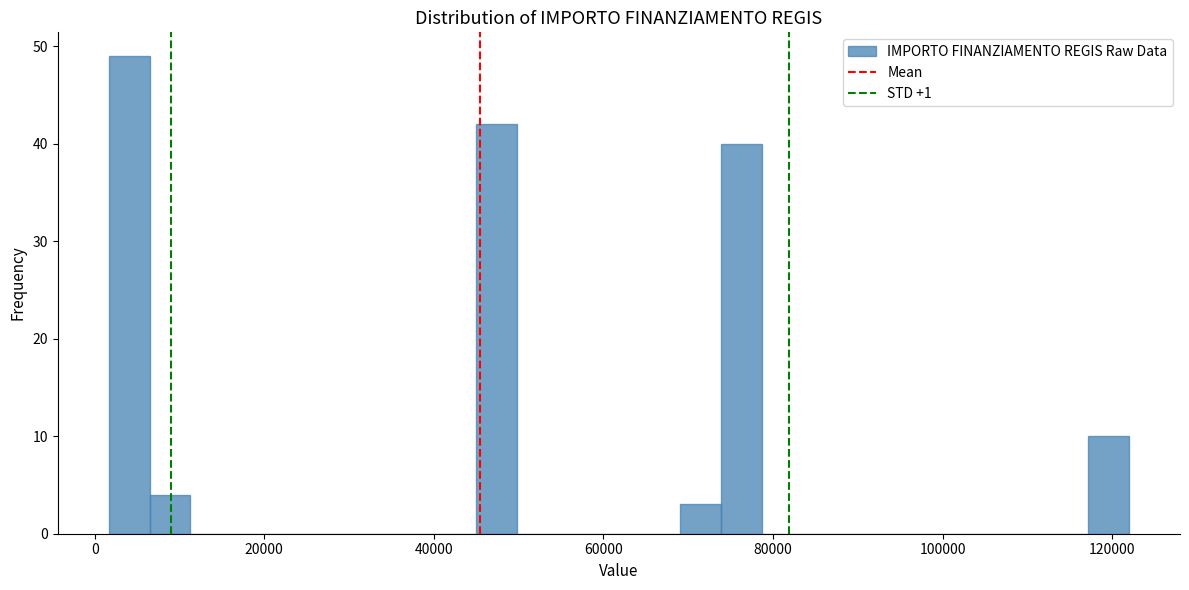

Read against the x-axis, roughly where is the centre of the tallest bar?

4000